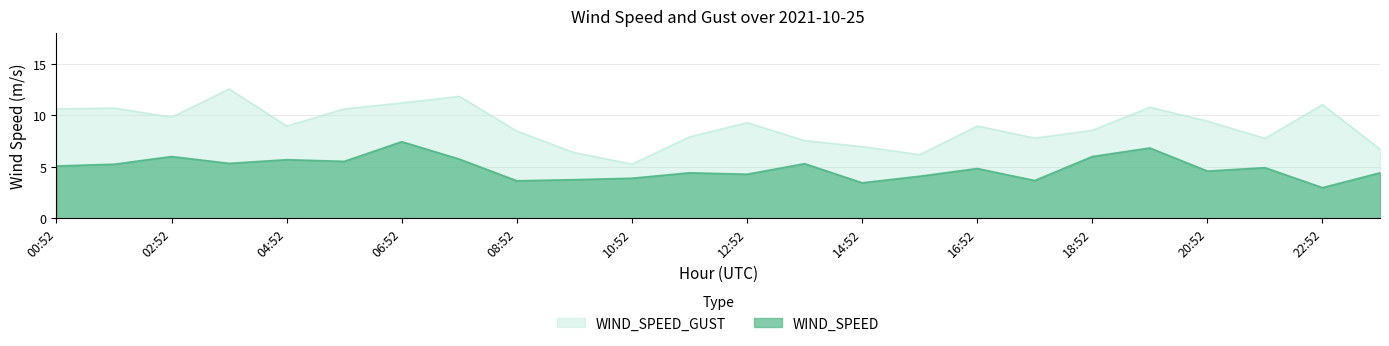

What position from the left is 07:52?

8